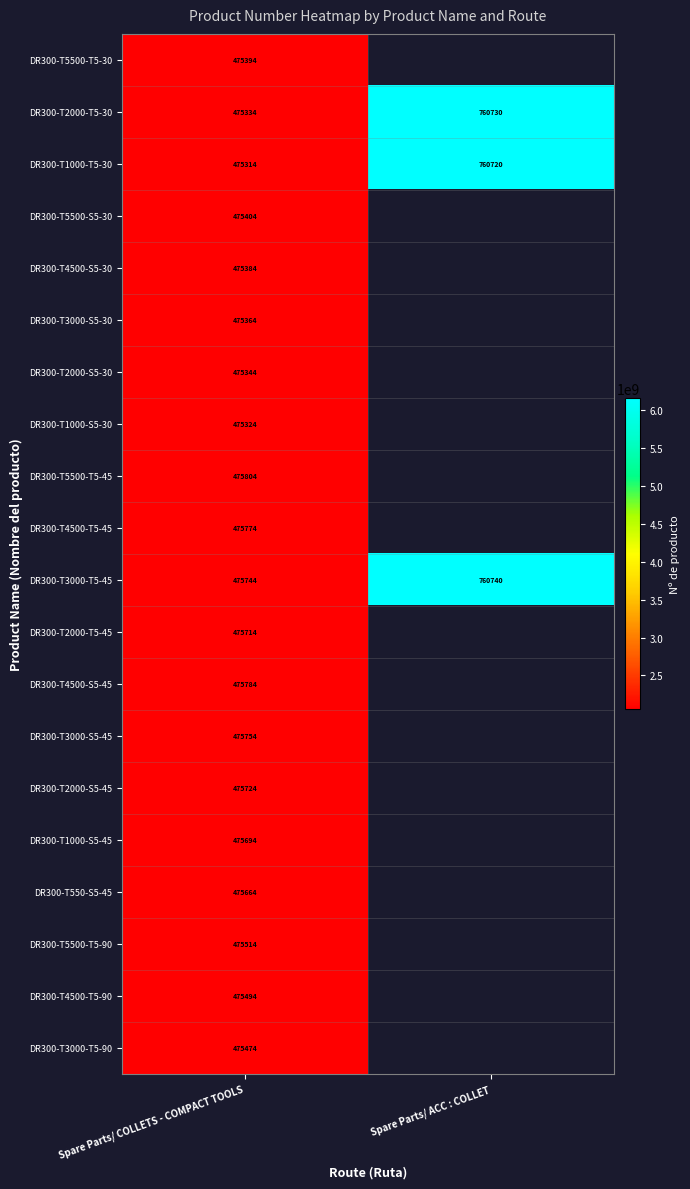

What value does the DR300-T1000-T5-30 series have at Spare Parts/ ACC : COLLET?

760720